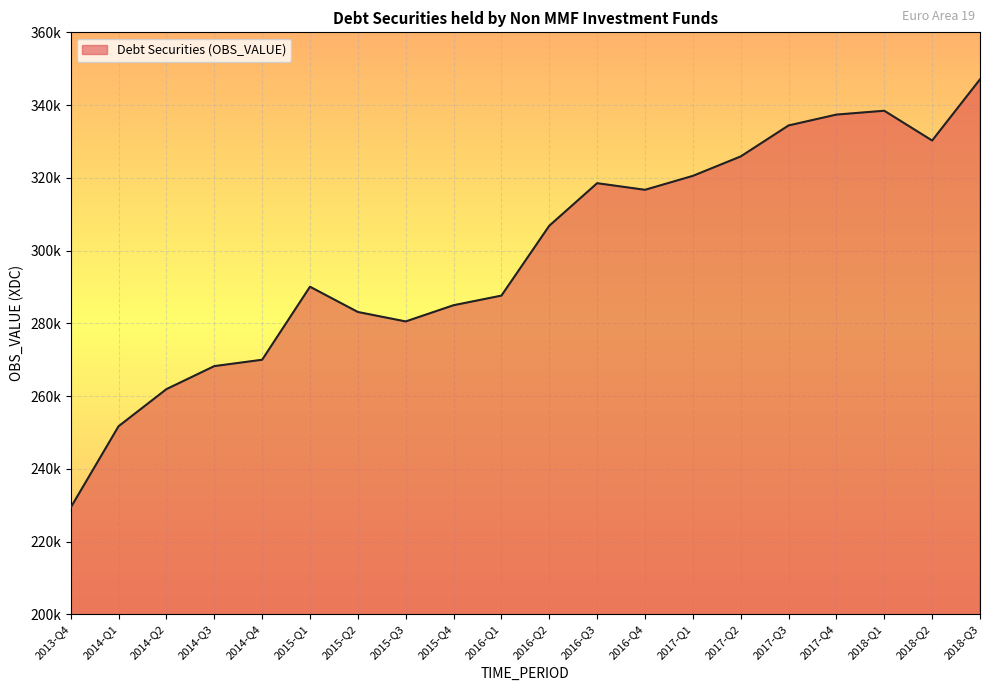

Does the chart display data point markers on the line(s)?

No